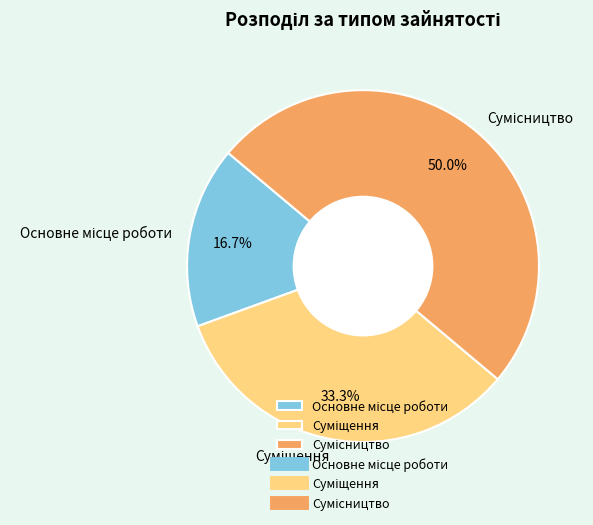

What is the smallest slice in the pie chart?

Основне місце роботи